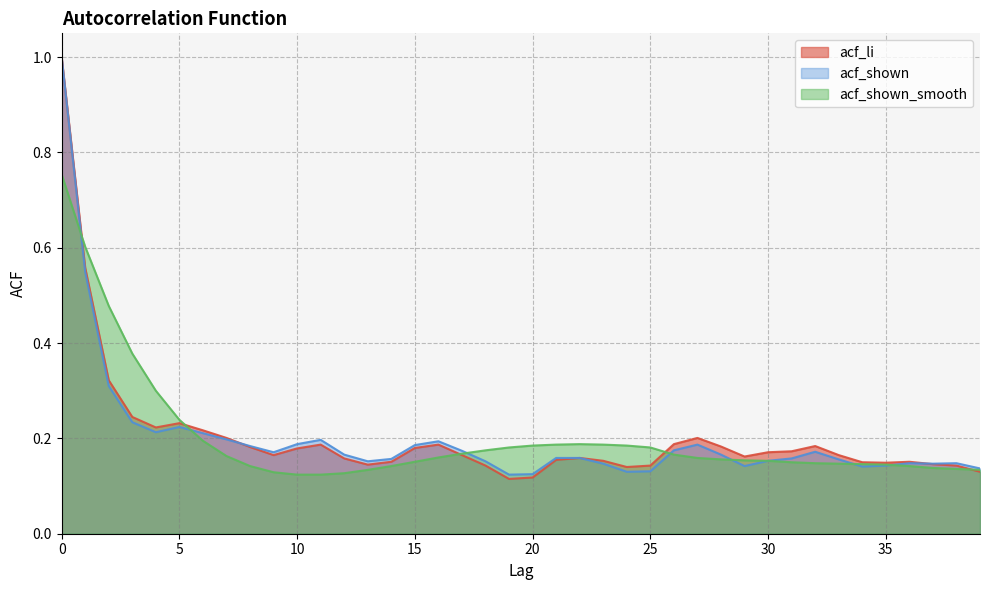

Which series has the largest total across all categories?

acf_li